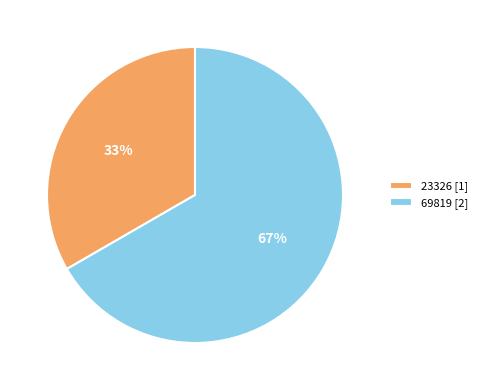

Which category has the biggest portion of the pie?

69819